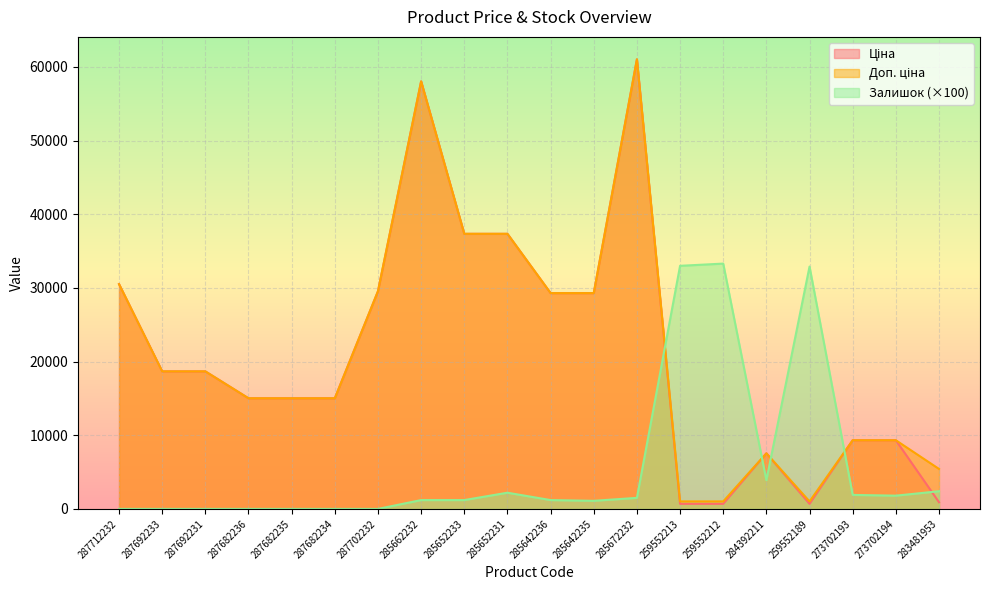

At 273702194, list the series in order from smallest to largest.

Залишок, Ціна, Доп. ціна